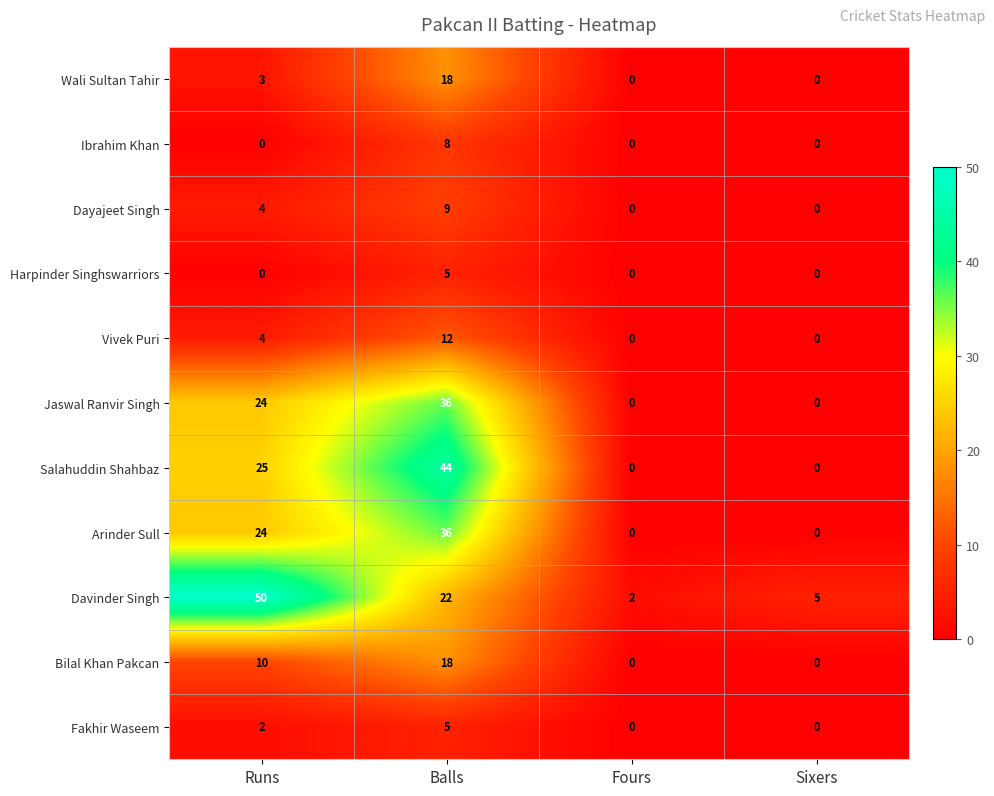

What is the total value across all series at Balls?

213